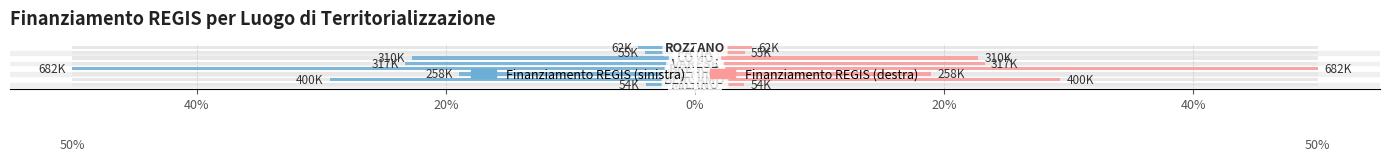

True or false: the data shows -11.8 at 20%.

False